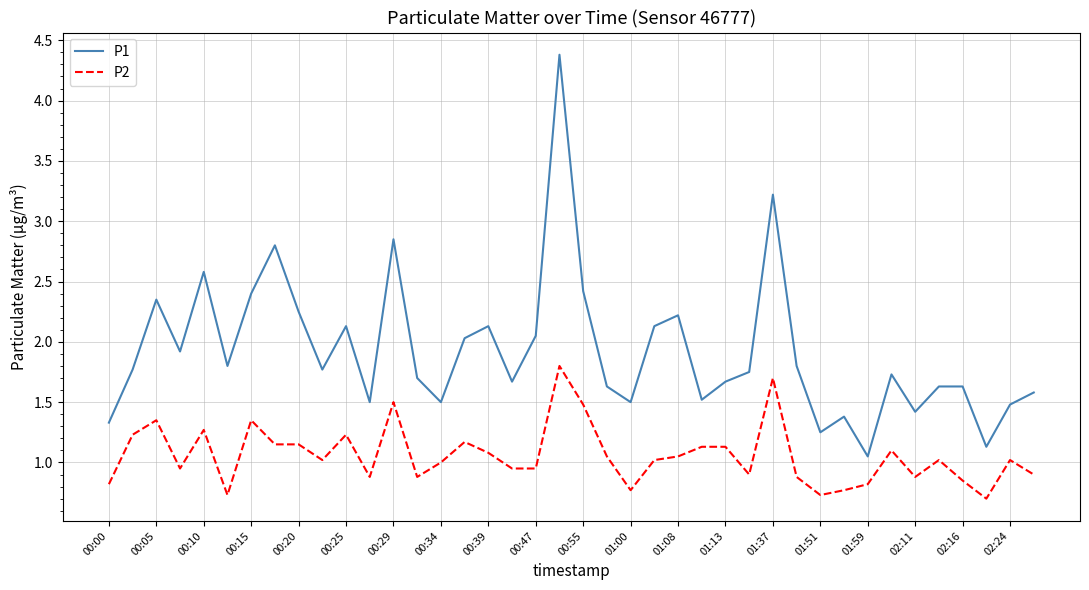

True or false: P1 and P2 cross at least once.

False